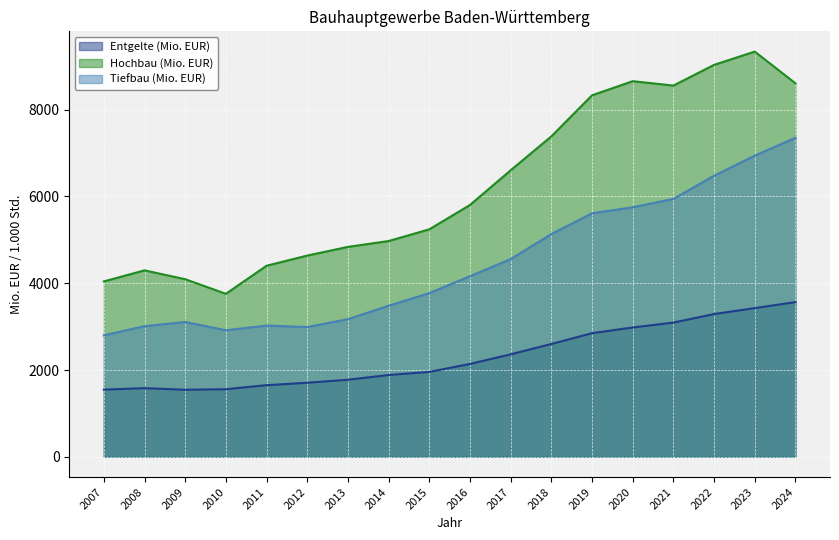

At how many categories does at least one series exceed 5834?

8